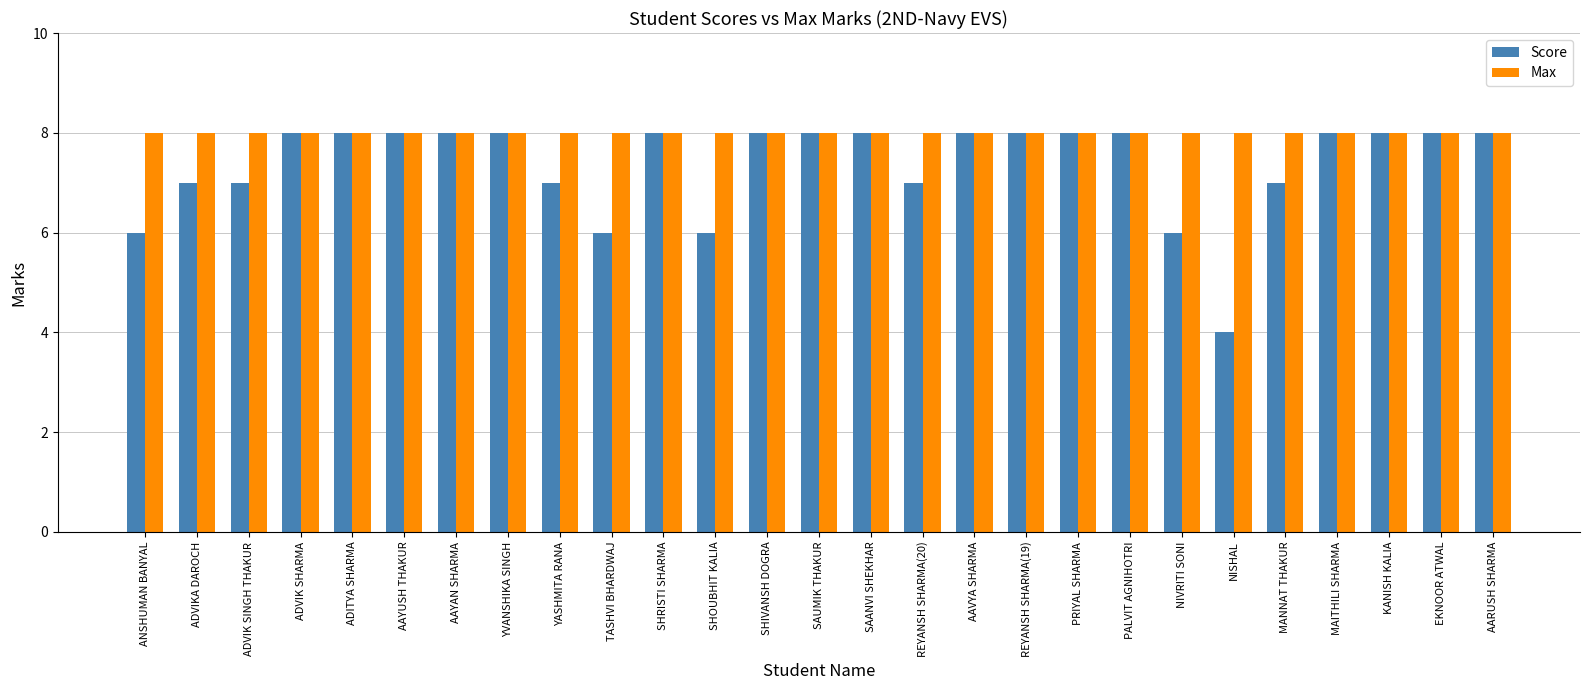

What is the label of the 18th bar from the left?

REYANSH SHARMA(19)